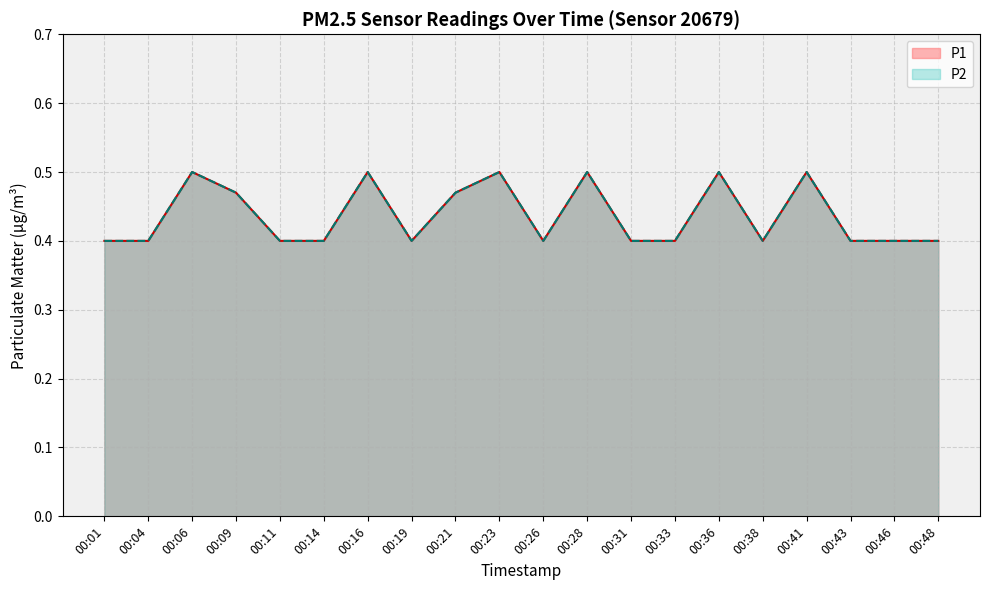

Rank the series by their maximum value, from highest to lowest.

P1, P2